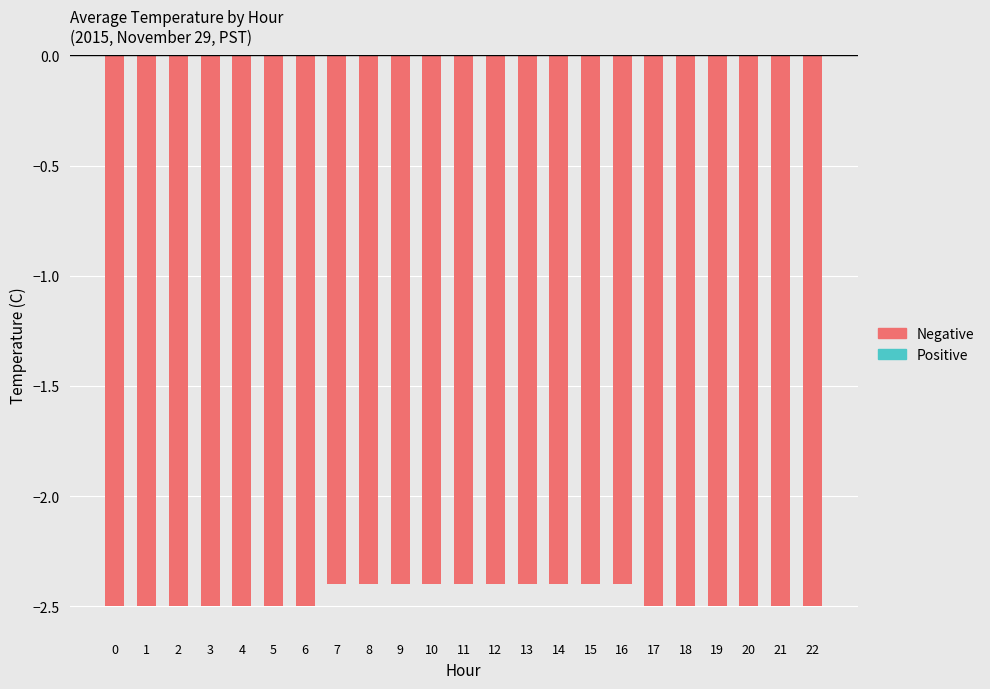

Which has a higher value, 13 or 22?

13